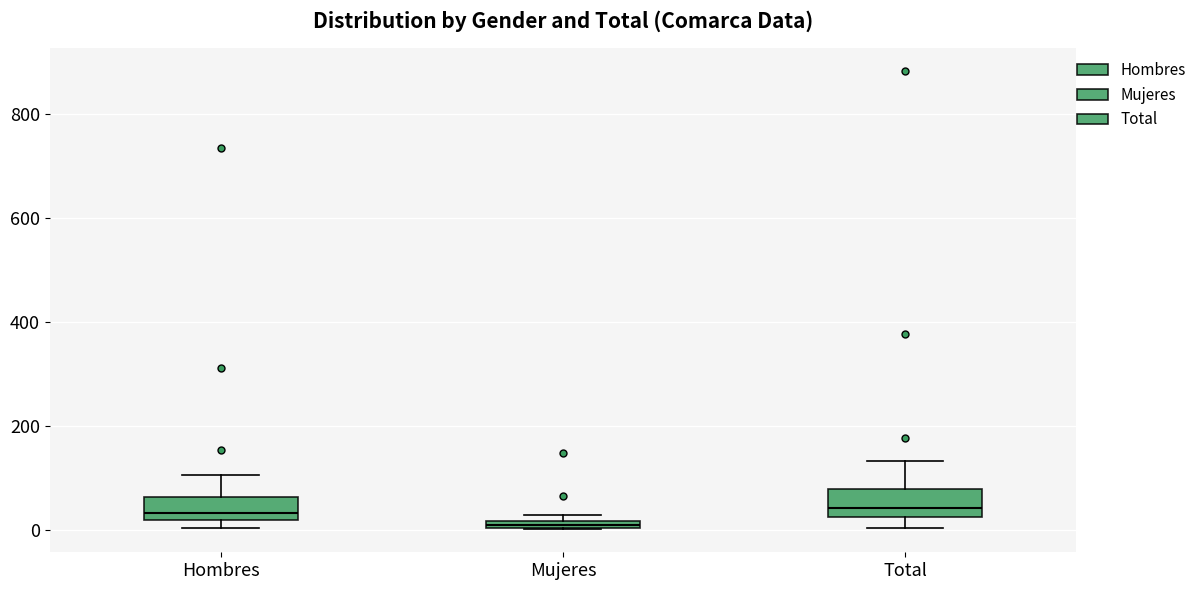

Where is the upper edge of the box for Mujeres on the y-axis? The values are not printed on the chart, so give them approximately, as read against the axis.

20